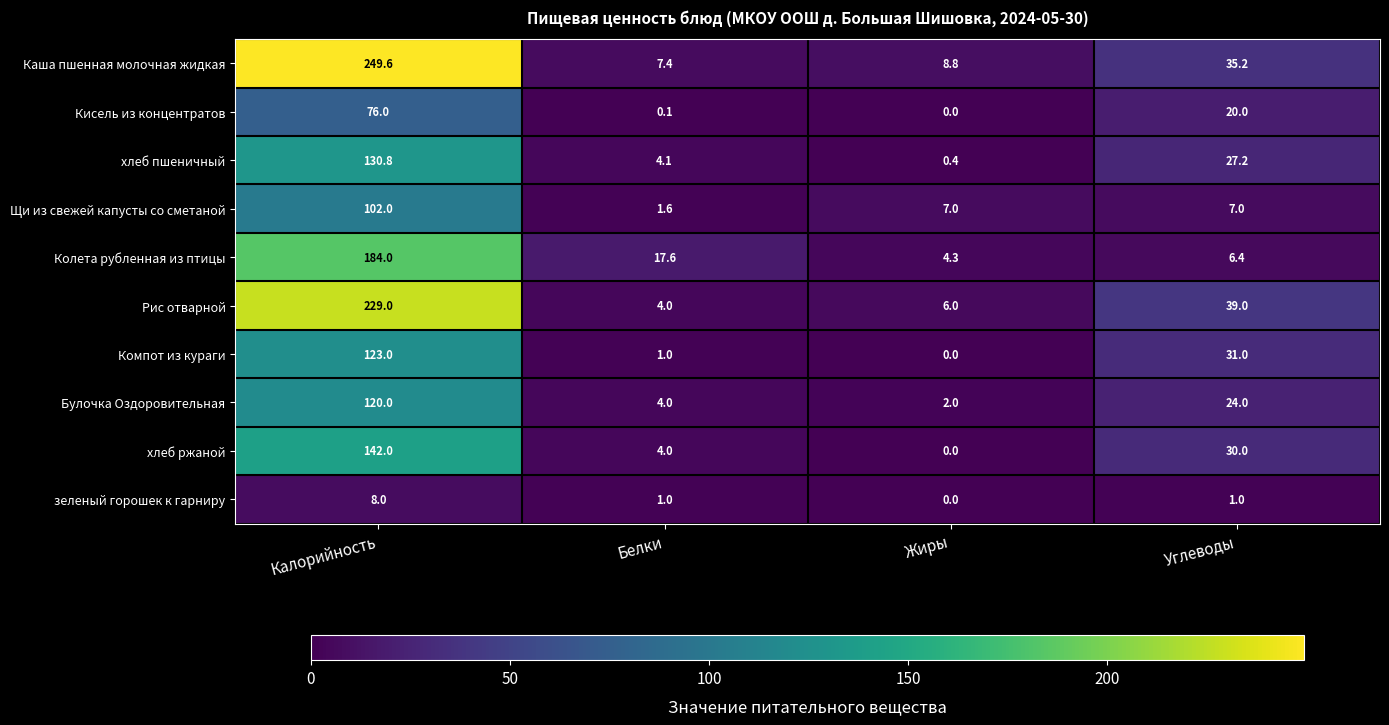

Rank the series by their maximum value, from lowest to highest.

зеленый горошек к гарниру, Кисель из концентратов, Щи из свежей капусты со сметаной, Булочка Оздоровительная, Компот из кураги, хлеб пшеничный, хлеб ржаной, Колета рубленная из птицы, Рис отварной, Каша пшенная молочная жидкая